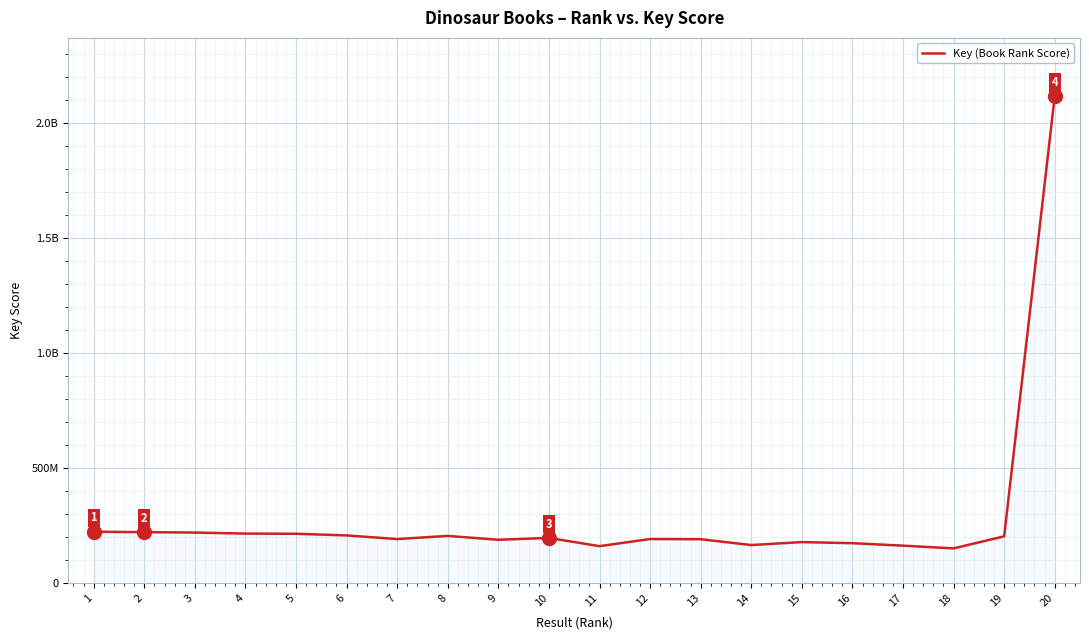

Does the chart have visible grid lines?

Yes